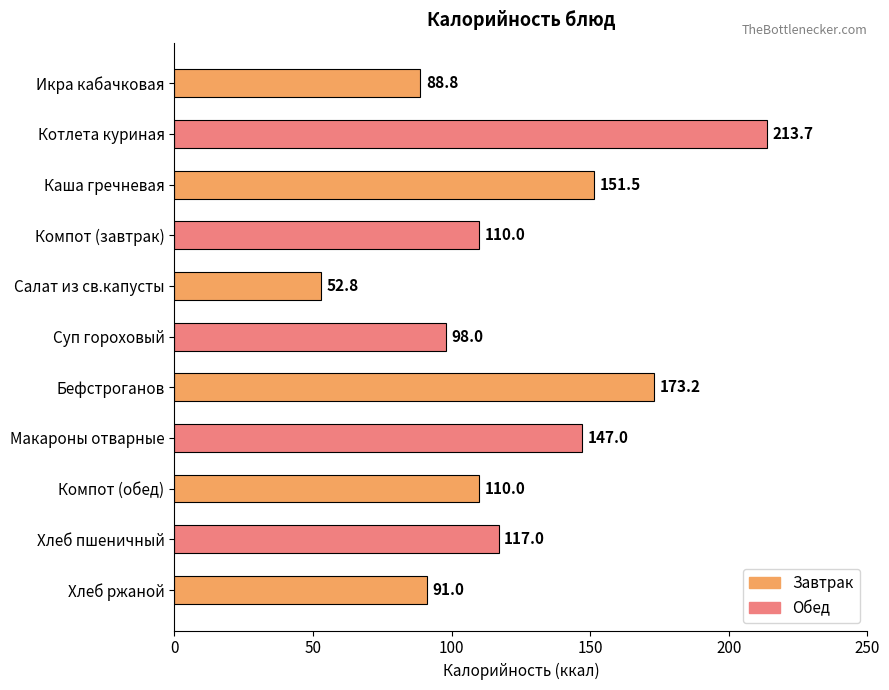

How many data points does each series have?

11